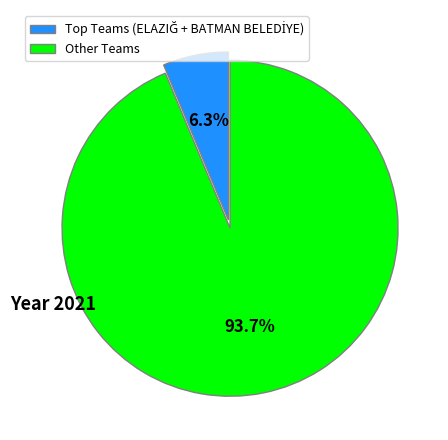

How much of the chart is everything except Other Teams?

6.3%